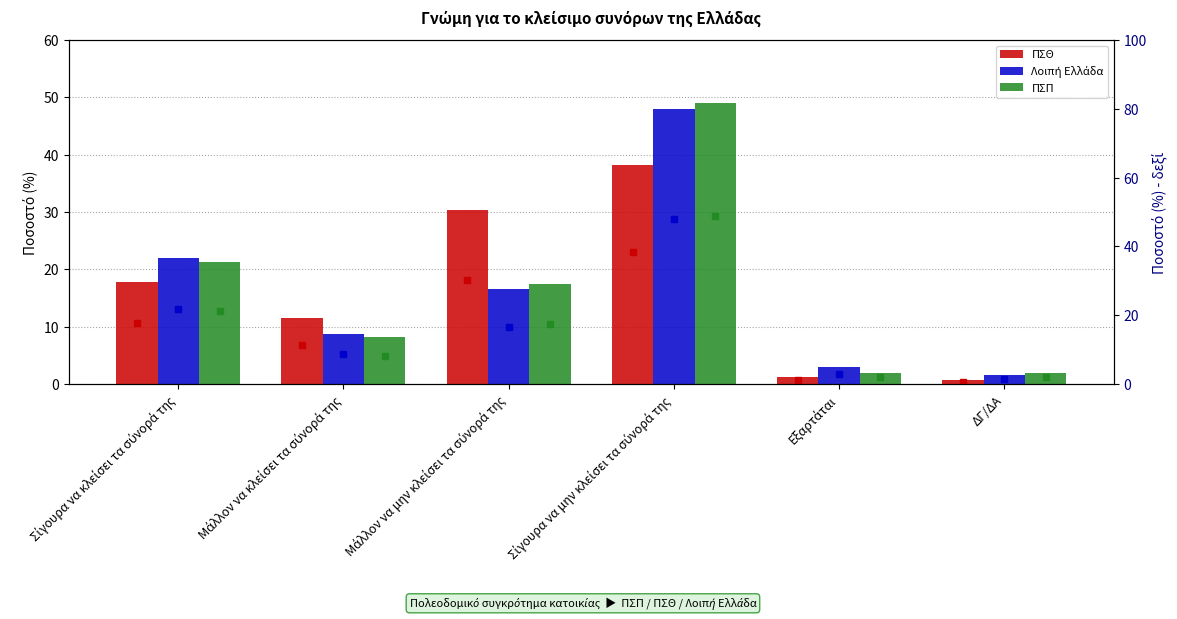

Is it true that Λοιπή Ελλάδα equals 16.7 at Μάλλον να μην κλείσει τα σύνορά της?

True